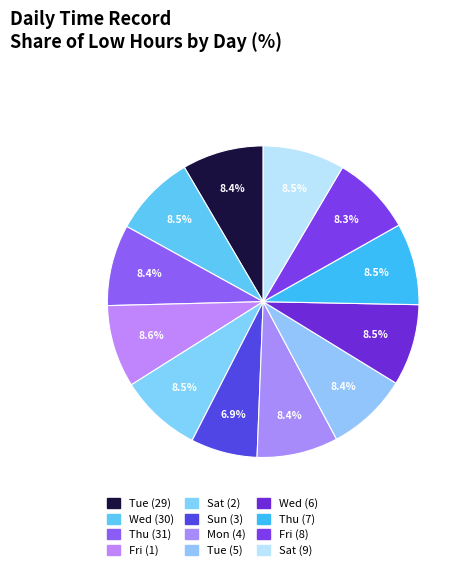

How many slices are in this pie chart?

12